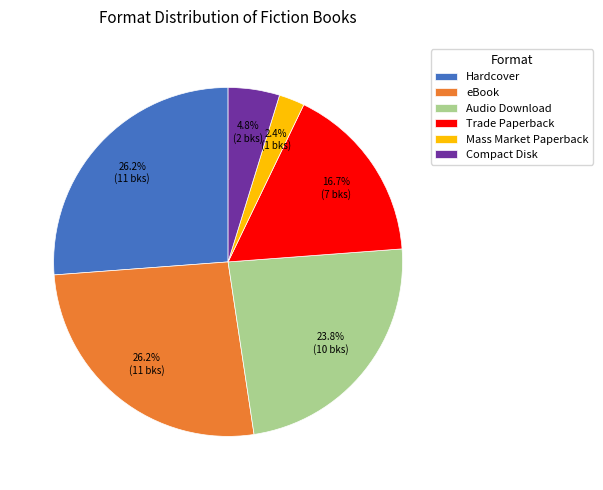

What percentage is the Mass Market Paperback slice, to the nearest percent?

2%